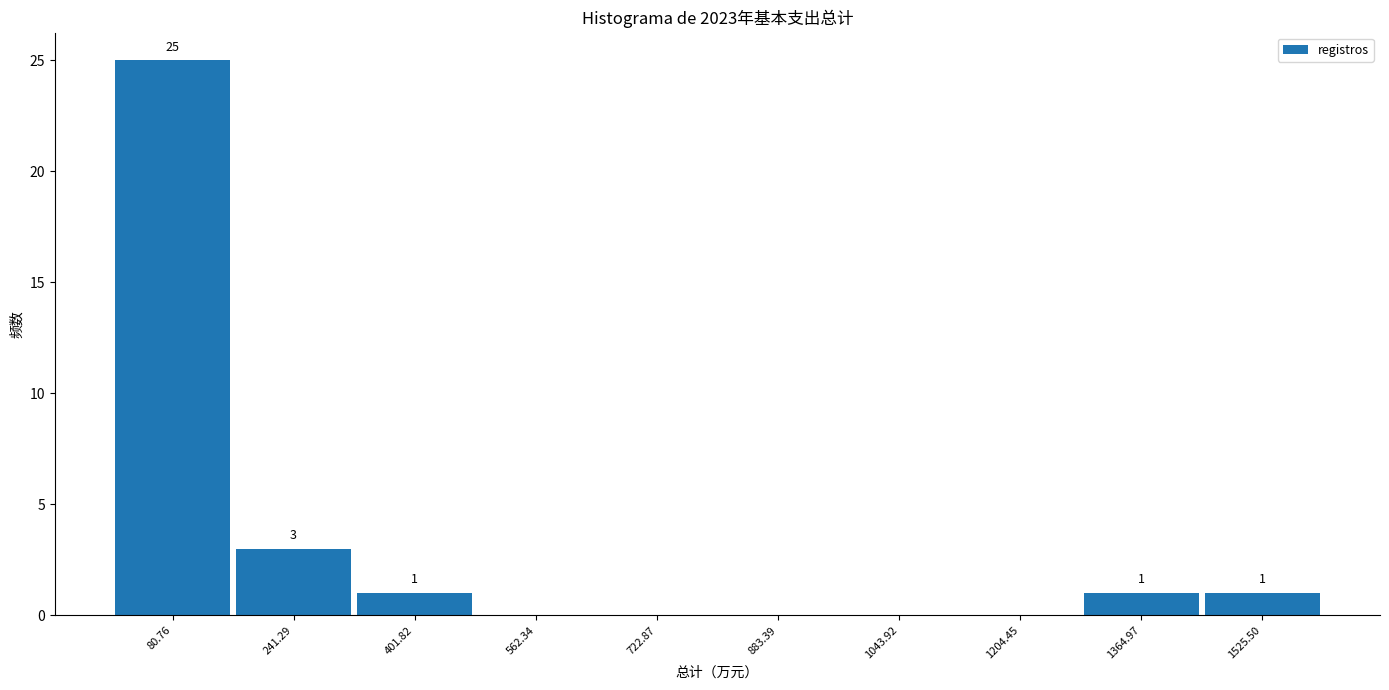

Over which range of the x-axis is the bar tallest?

0 to 160